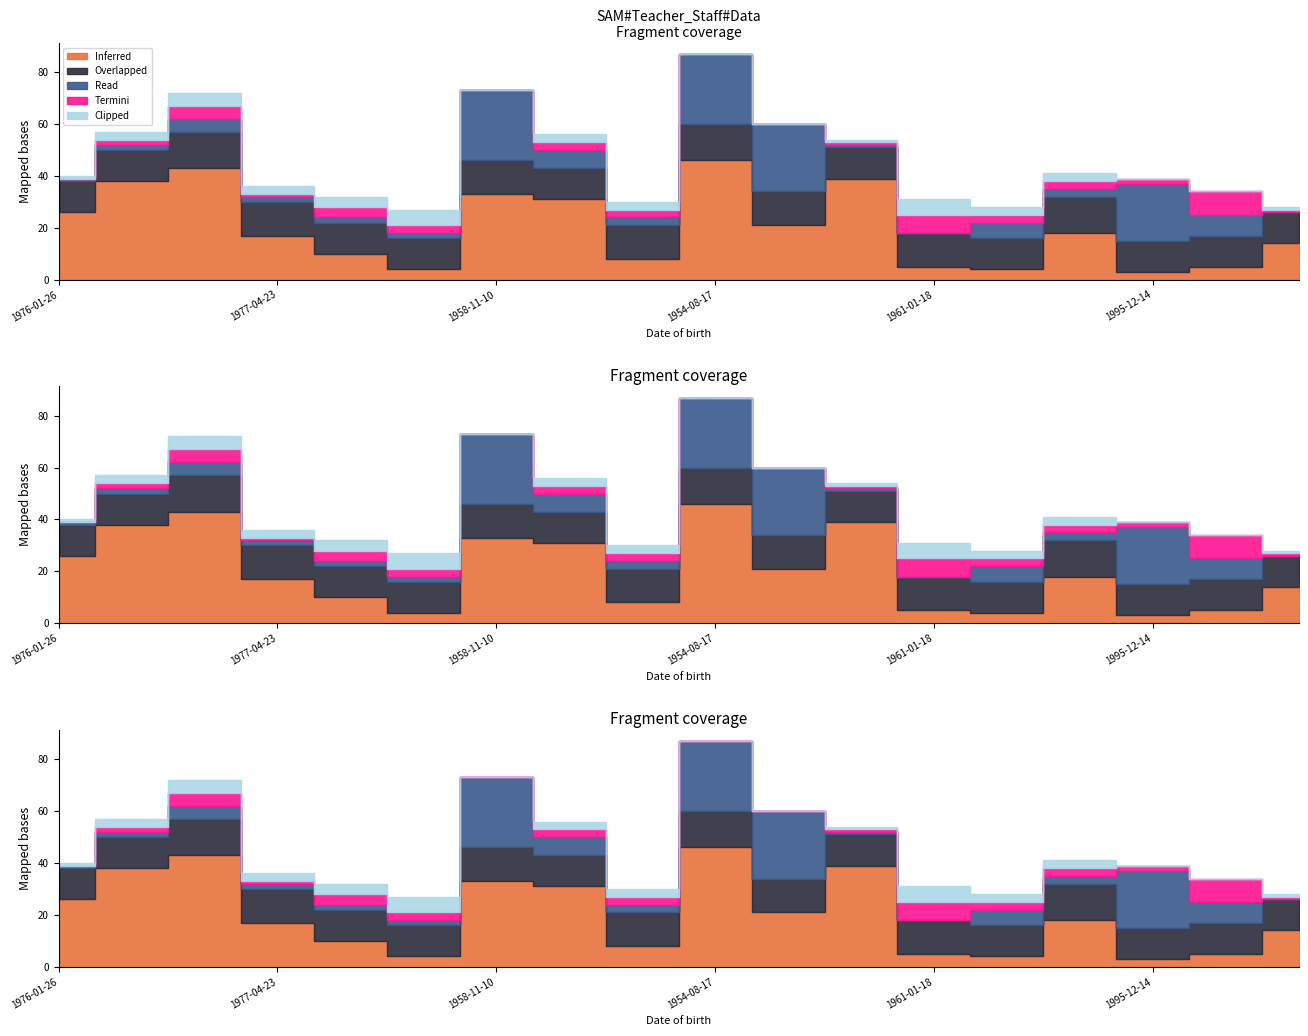

At which category is the sum across all series the highest?

1954-08-17